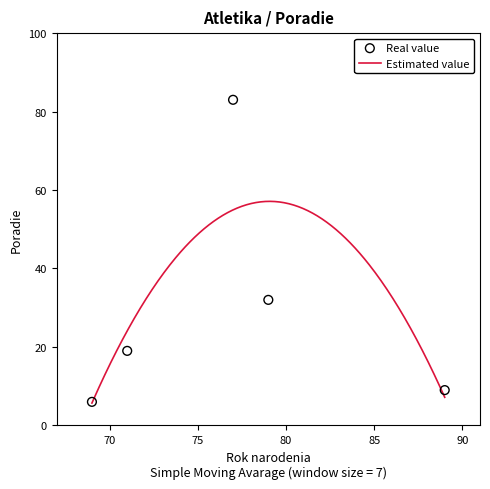

Which has a higher value, 71 or 79?

79